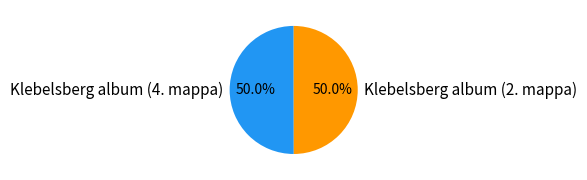

Approximately how many times larger is the value at Klebelsberg album (4. mappa) compared to Klebelsberg album (2. mappa)?

1.0